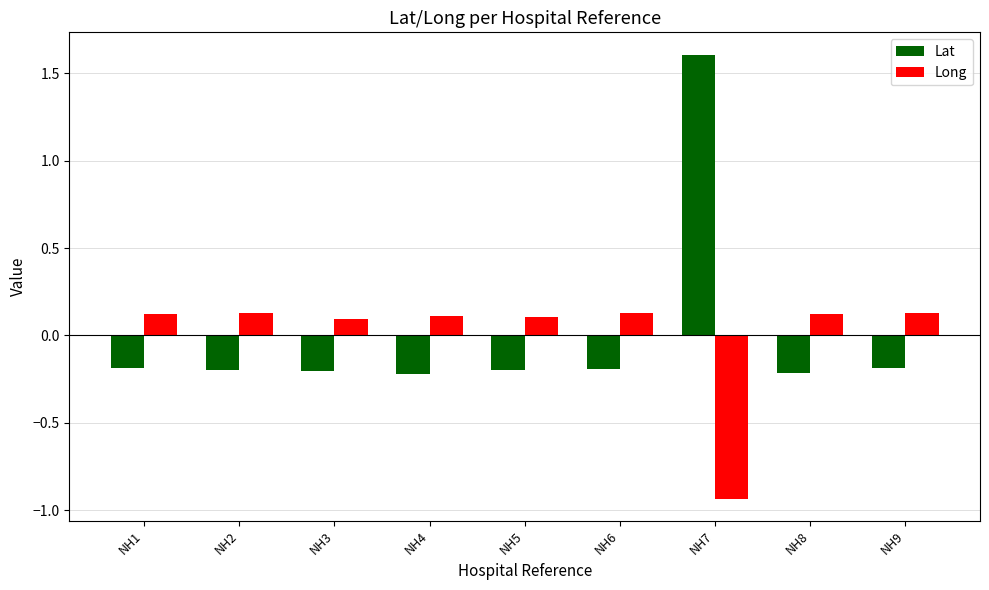

Which category has the lowest value in the Long series?

NH7